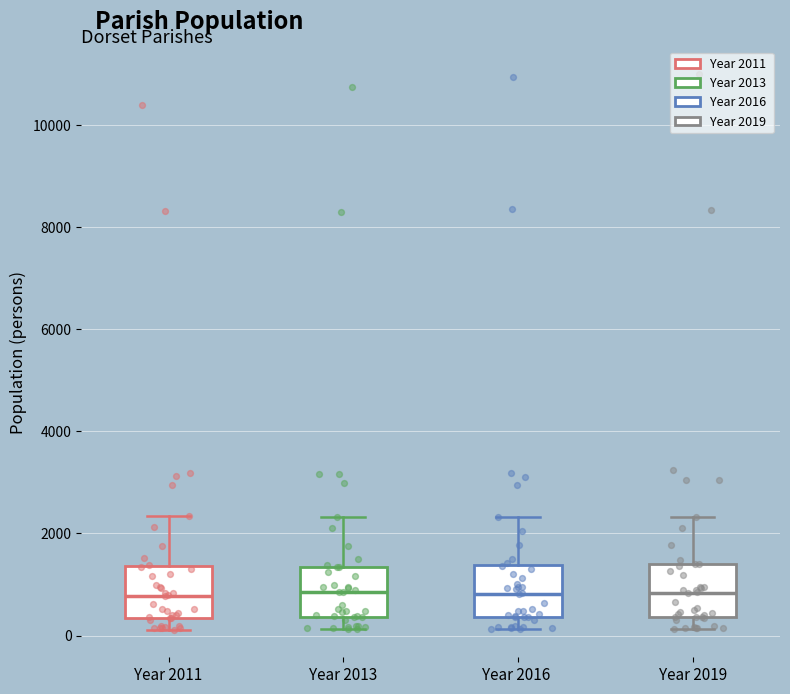

Reading left to right, read every box against the y-axis: the position of its median line, the range the box covers, and the ends of its whiskers. The values are not printed on the chart, so give them approximately, as read against the axis.

Year 2011: median 800, box 400 to 1400, whiskers 200 to 2400
Year 2013: median 800, box 400 to 1400, whiskers 200 to 2400
Year 2016: median 800, box 400 to 1400, whiskers 200 to 2400
Year 2019: median 800, box 400 to 1400, whiskers 200 to 2400